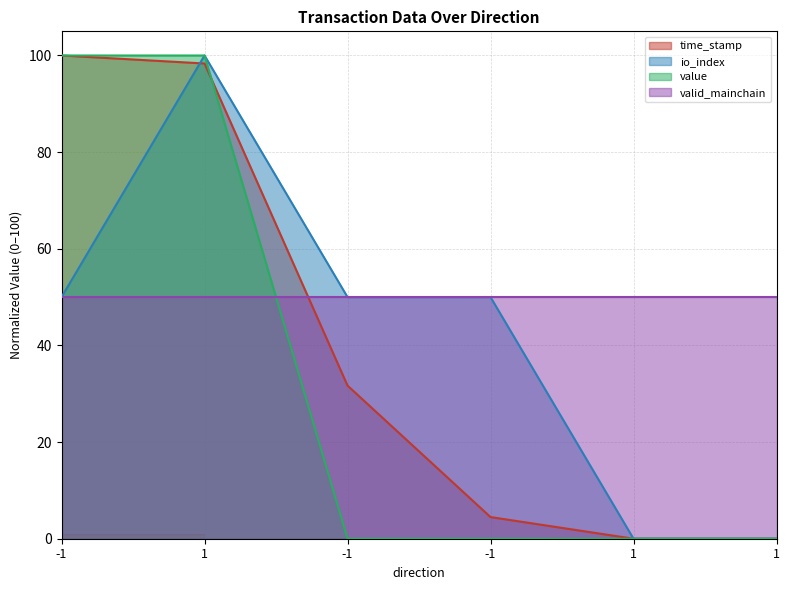

What is the value of the io_index point at the 4th from the left?

50.0